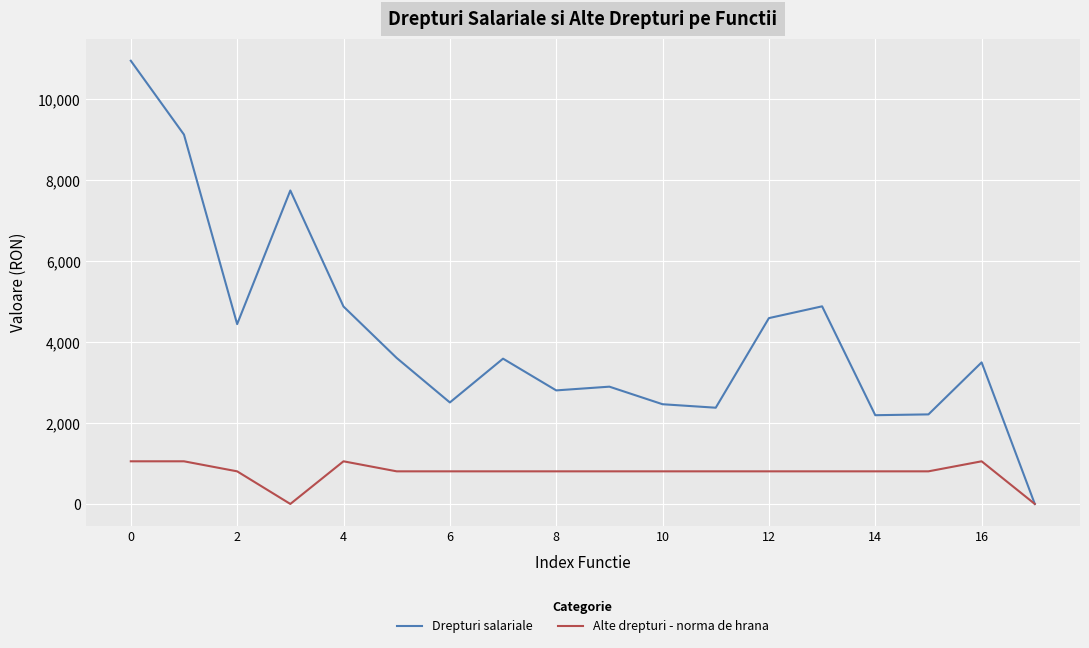

List the series in order of their peak value, lowest first.

Alte drepturi - norma de hrana, Drepturi salariale